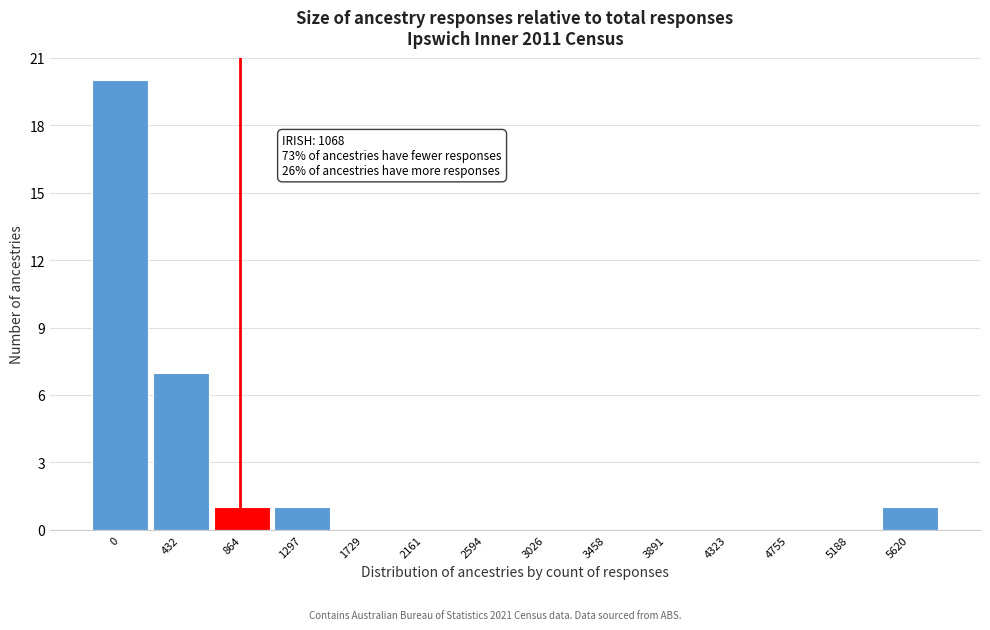

Reading left to right, transcribe all the data shown in this chart.

0=20	432=7	864=1	1297=1	1729=0	2161=0	2594=0	3026=0	3458=0	3891=0	4323=0	4755=0	5188=0	5620=1